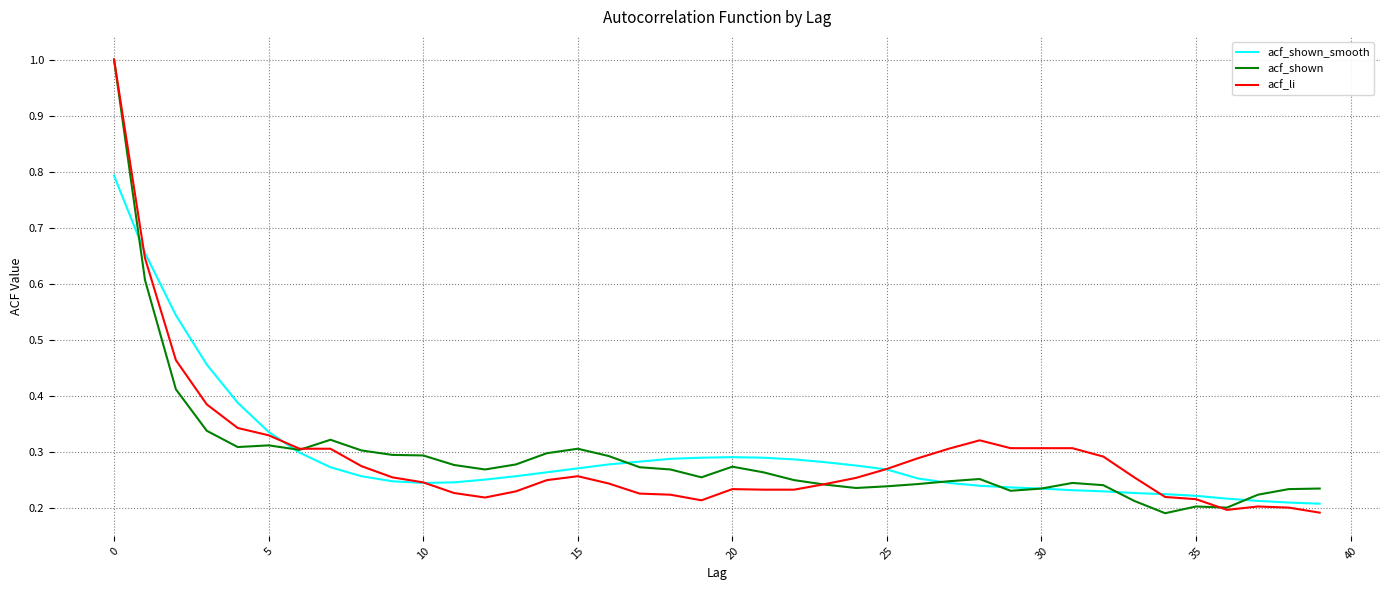

What is the maximum value for acf_shown_smooth?

0.8